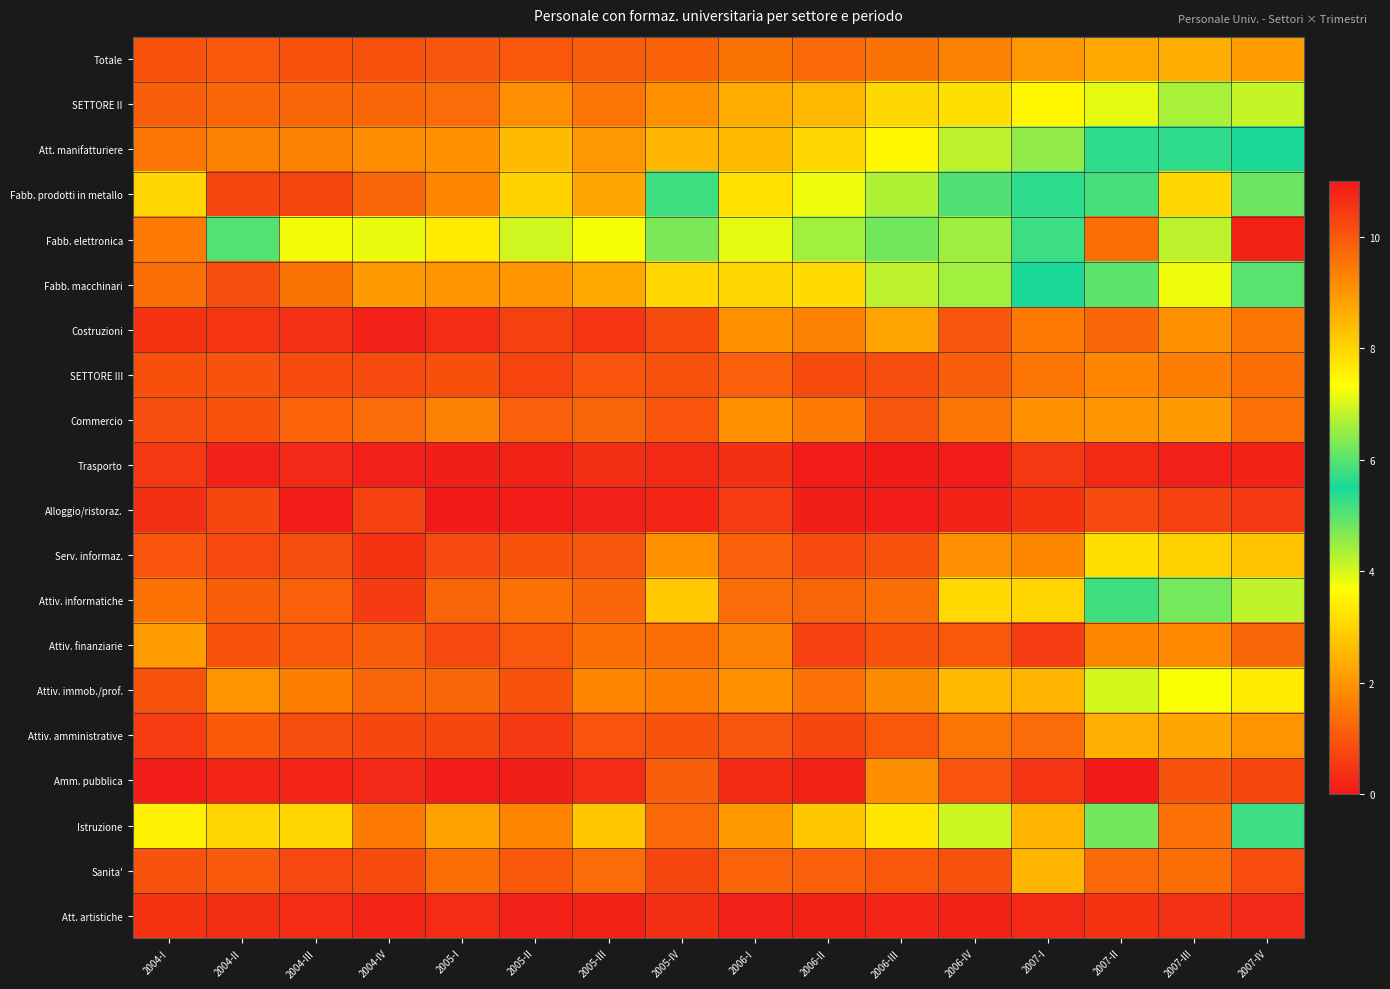

Which series has the widest spread of values?

Fabb. elettronica